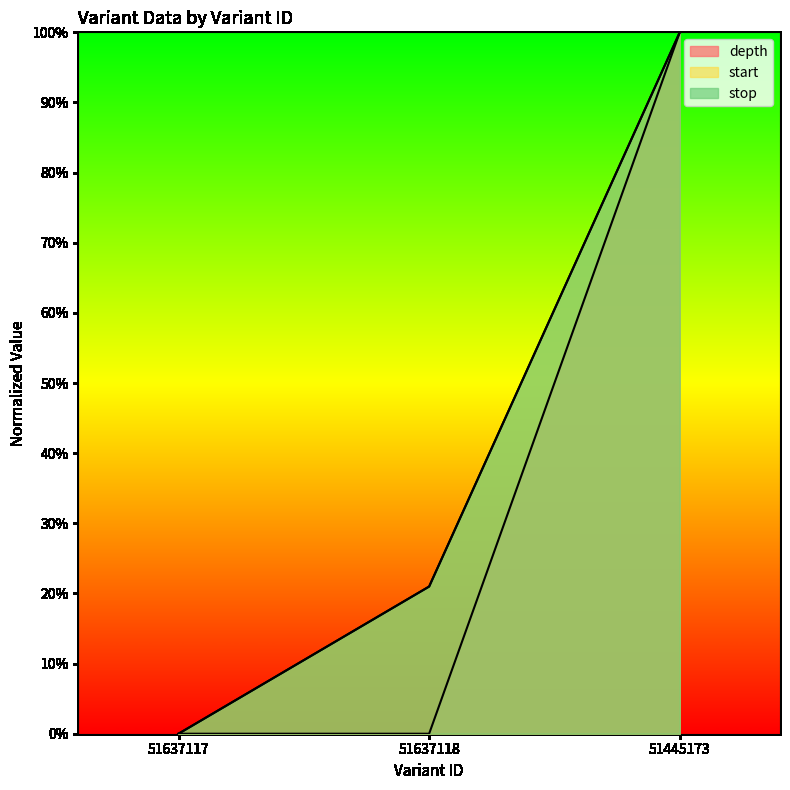

What position from the right is 51637117?

3